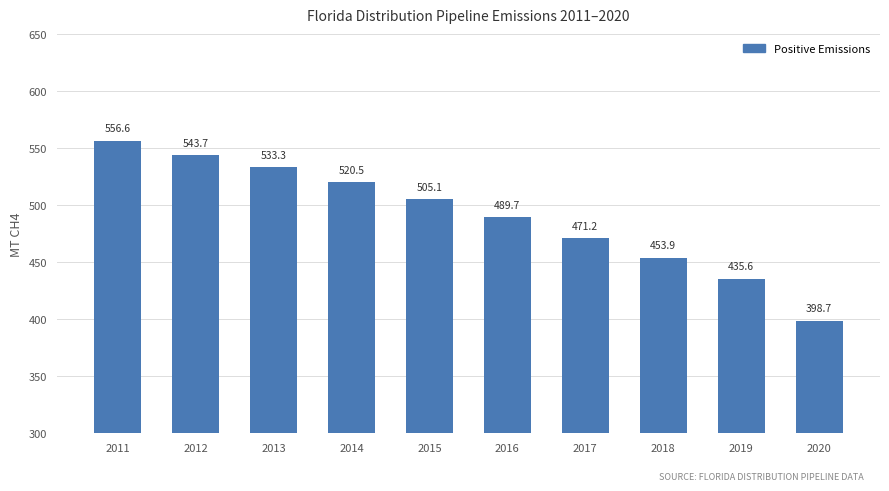

Reading left to right, what are all the values shown in this chart?

556.6	543.7	533.3	520.5	505.1	489.7	471.2	453.9	435.6	398.7